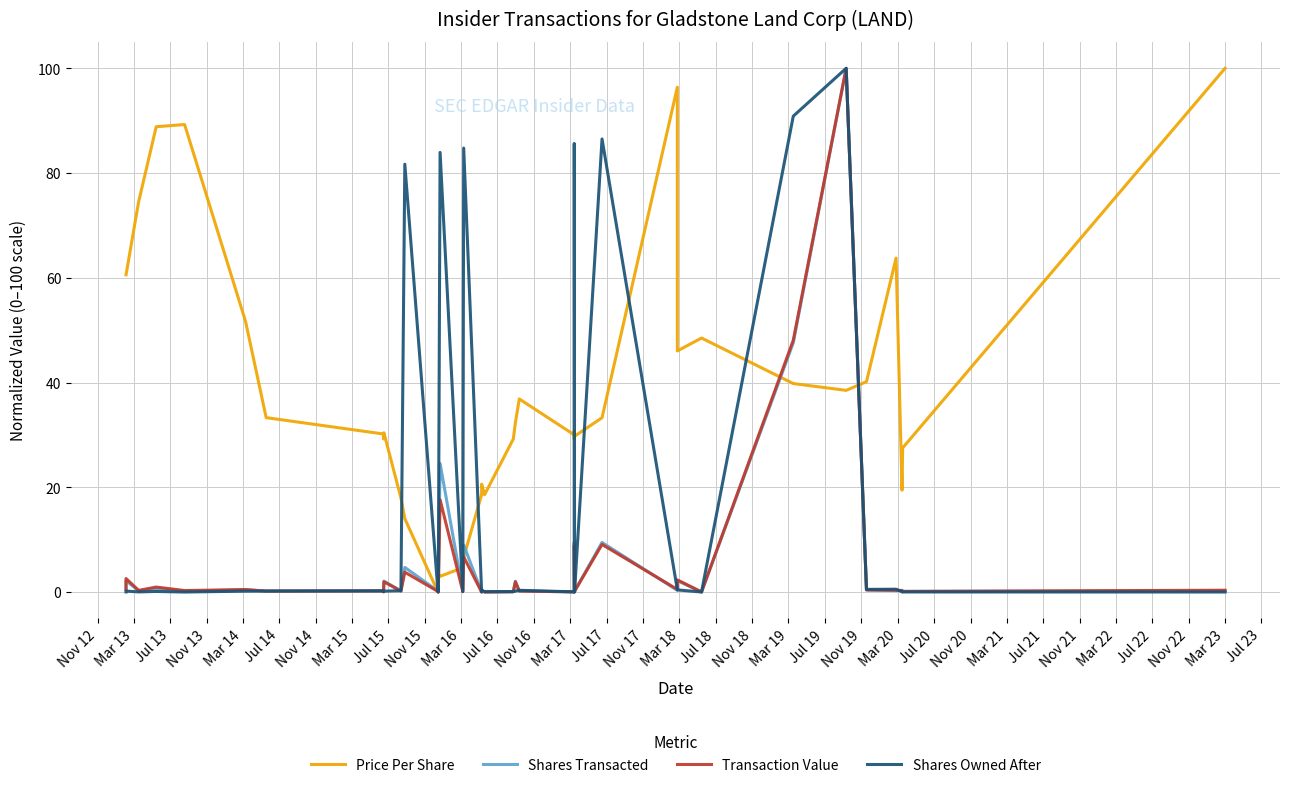

Which series ends up on top after the final intersection of Shares Owned After and Transaction Value?

Transaction Value